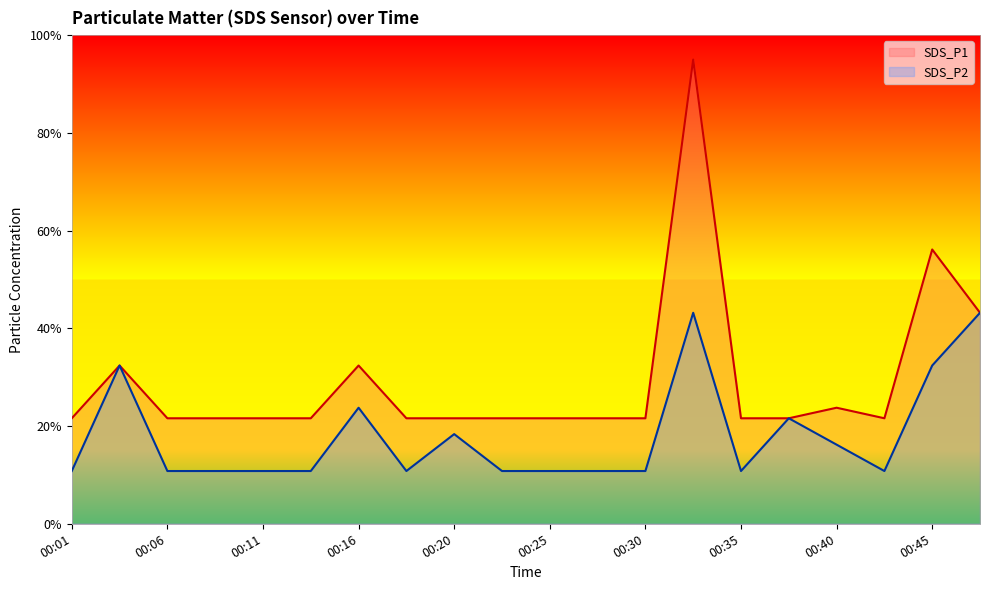

How many series are shown in this chart?

2